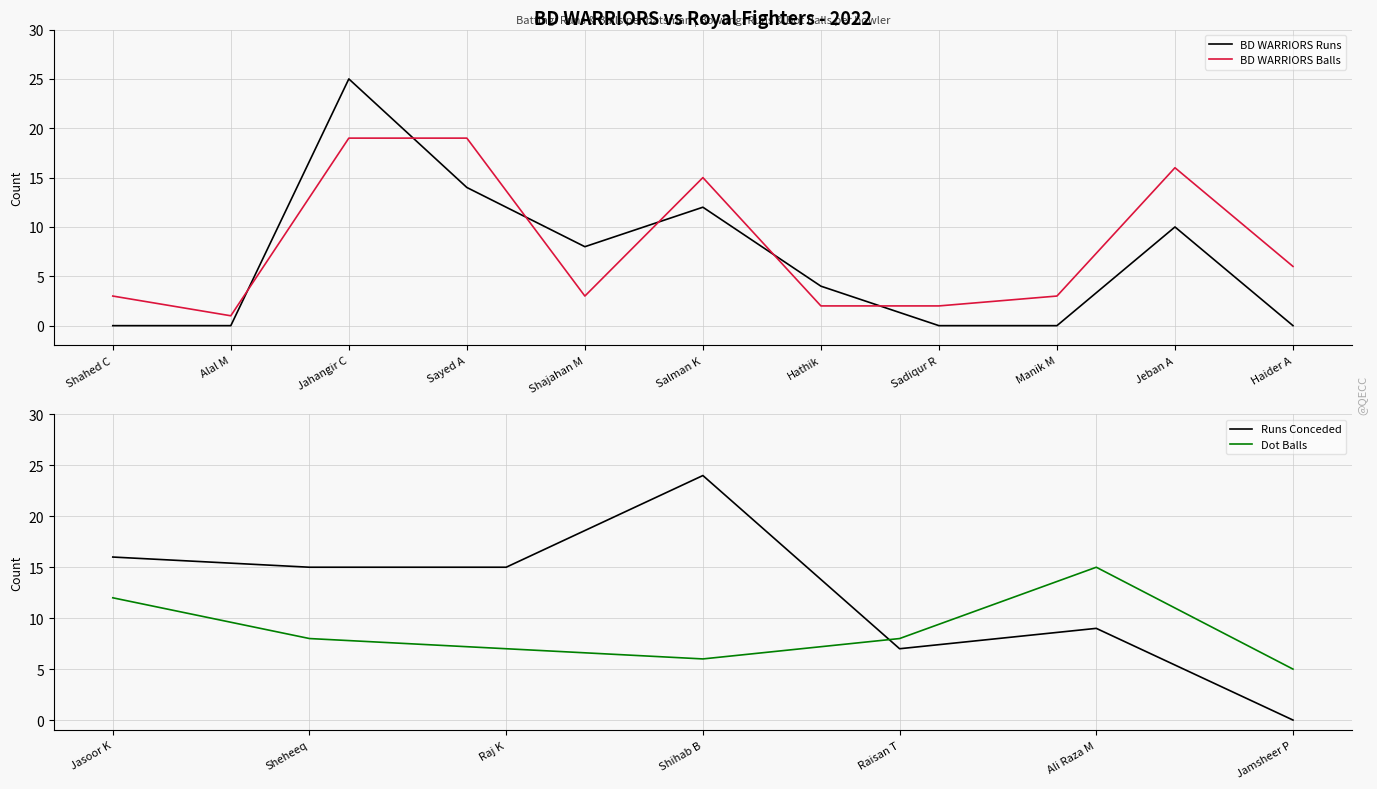

What is the label of the 9th point from the right?

Jahangir C